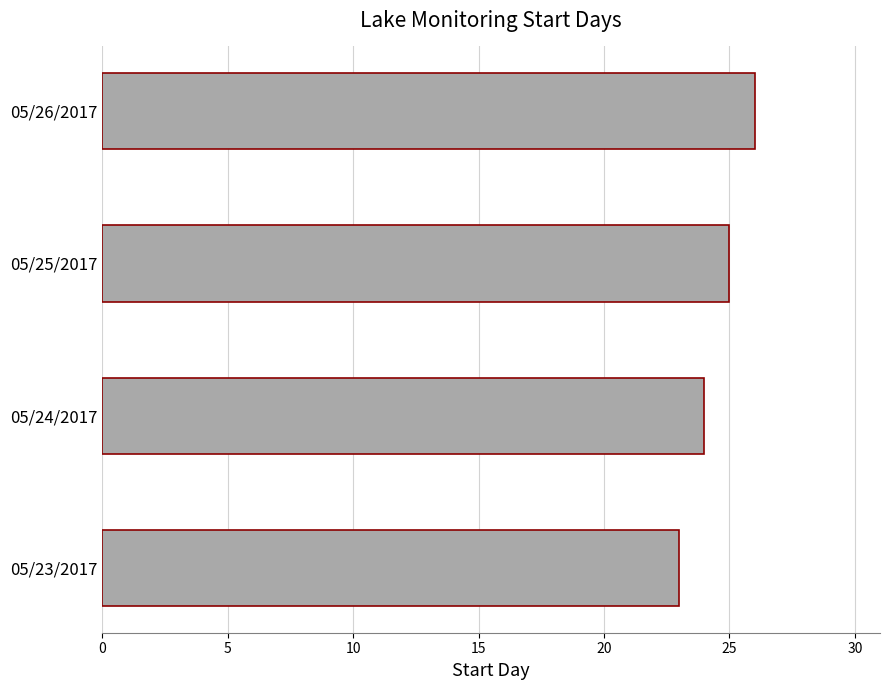

What is the difference between the maximum and minimum values?

3